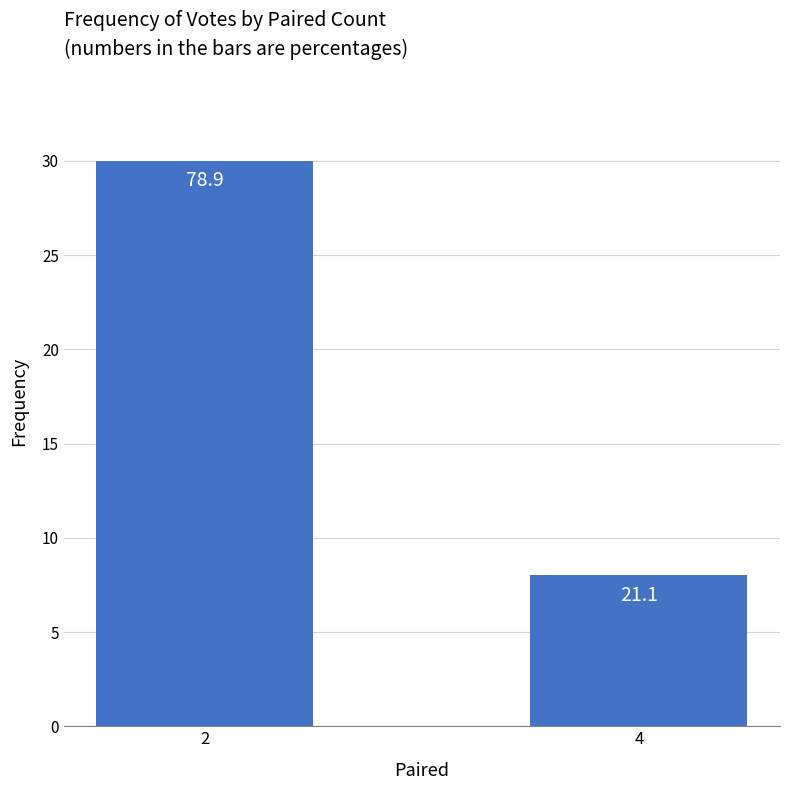

What is the value of the 1st bar from the left?

30